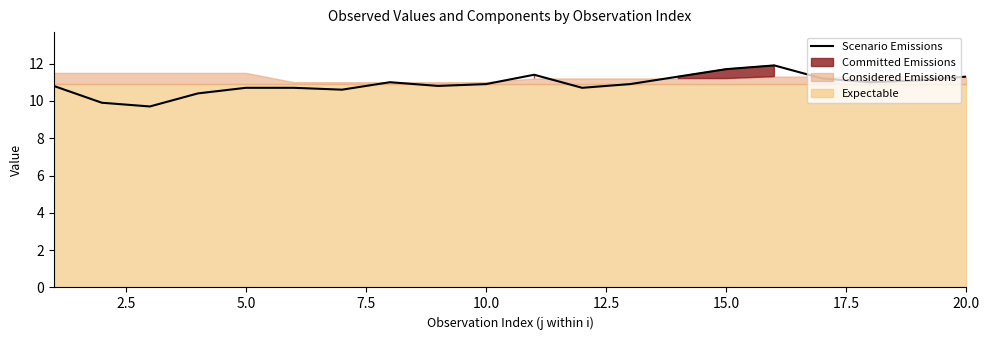

What is the minimum value for Scenario Emissions?

9.7